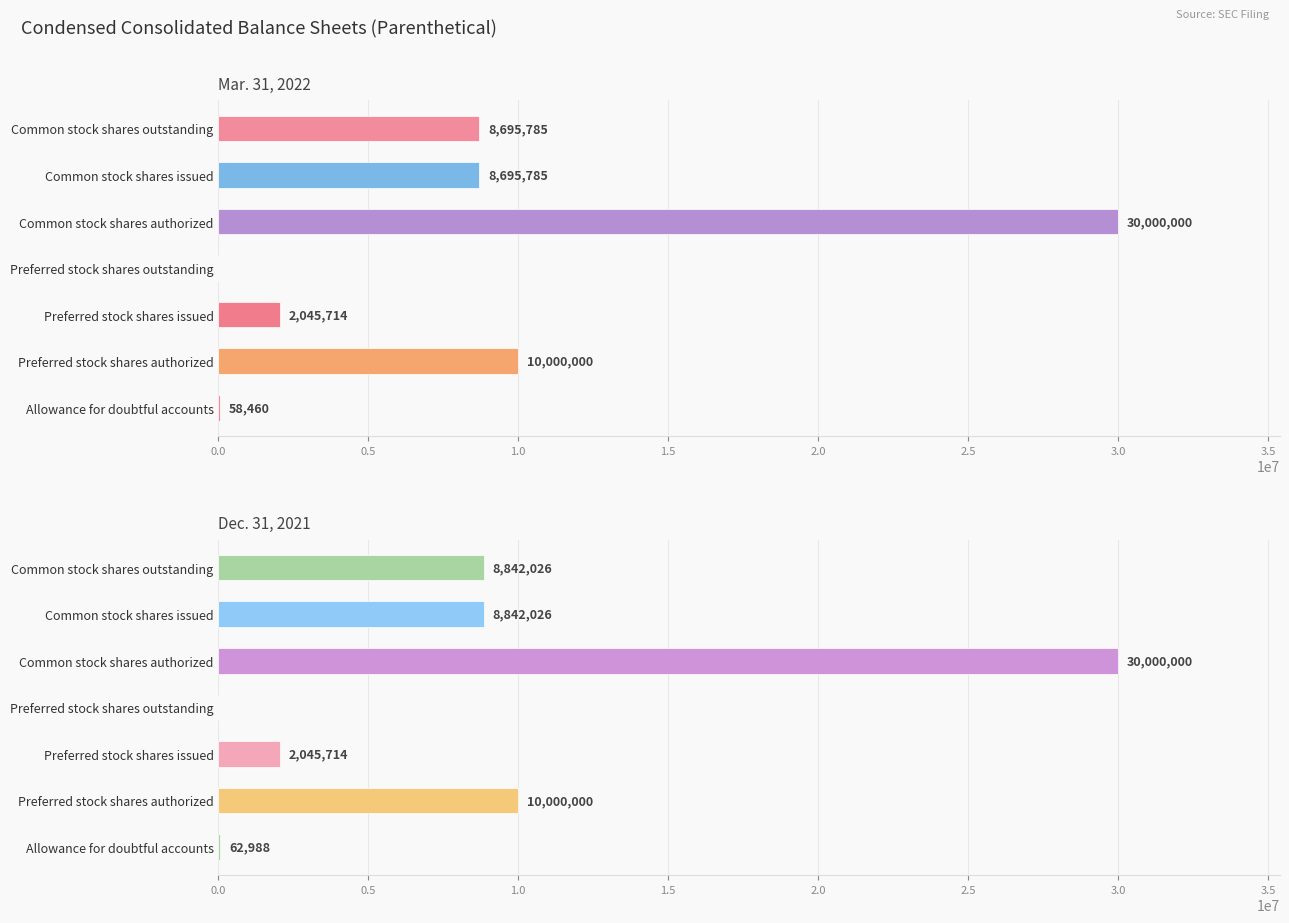

What is the difference between the second highest and minimum values in the Dec. 31, 2021 series?

10000000